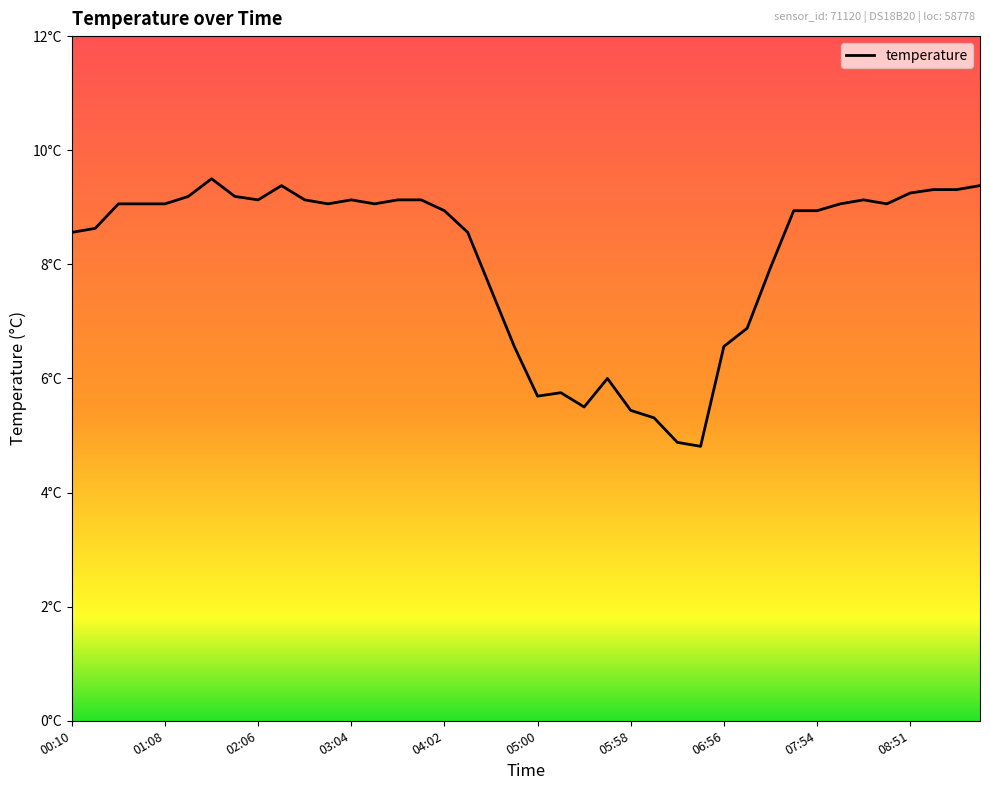

How many points are higher than both their immediate neighbors (excluding endpoints)?

6